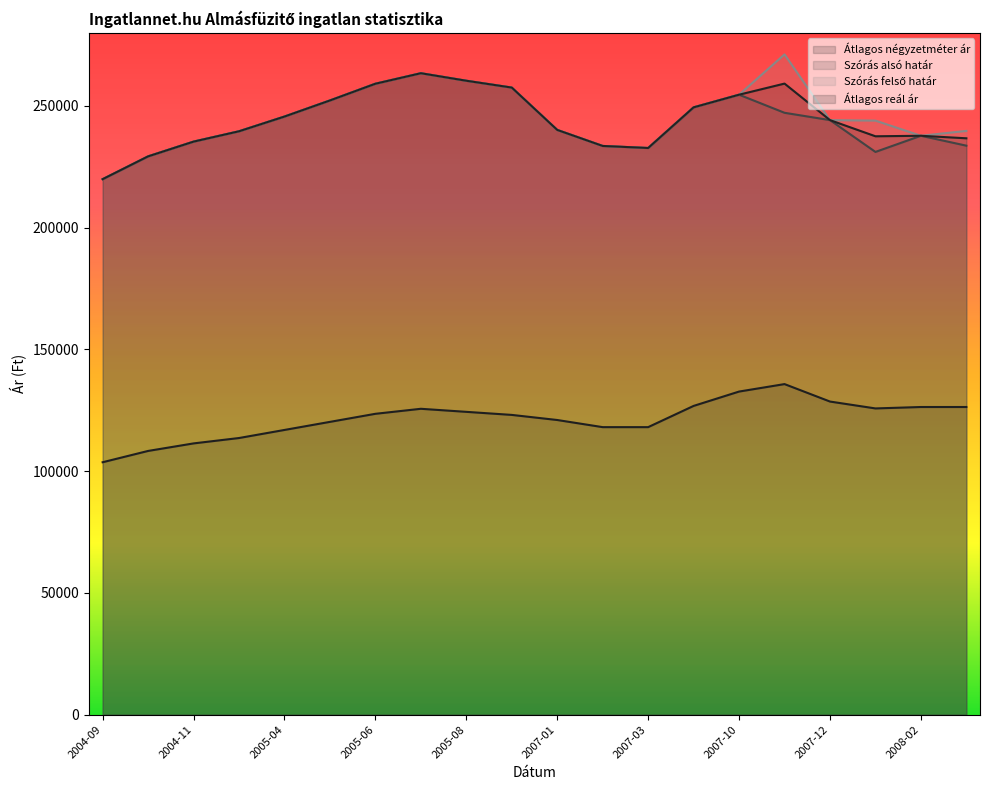

At how many categories does at least one series exceed 140472?

20